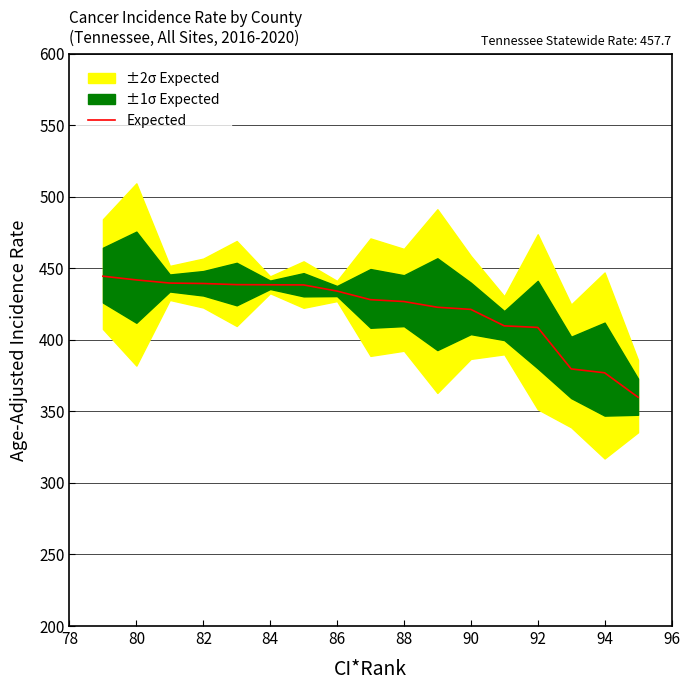

The value of Expected at 82 is 597.0. True or false?

False